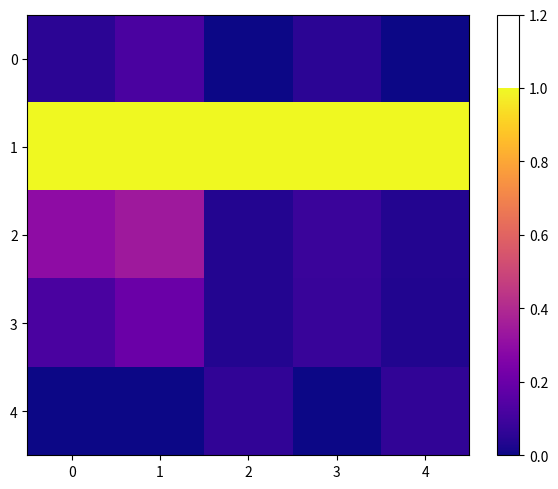

At how many categories does at least one series exceed 0?

5